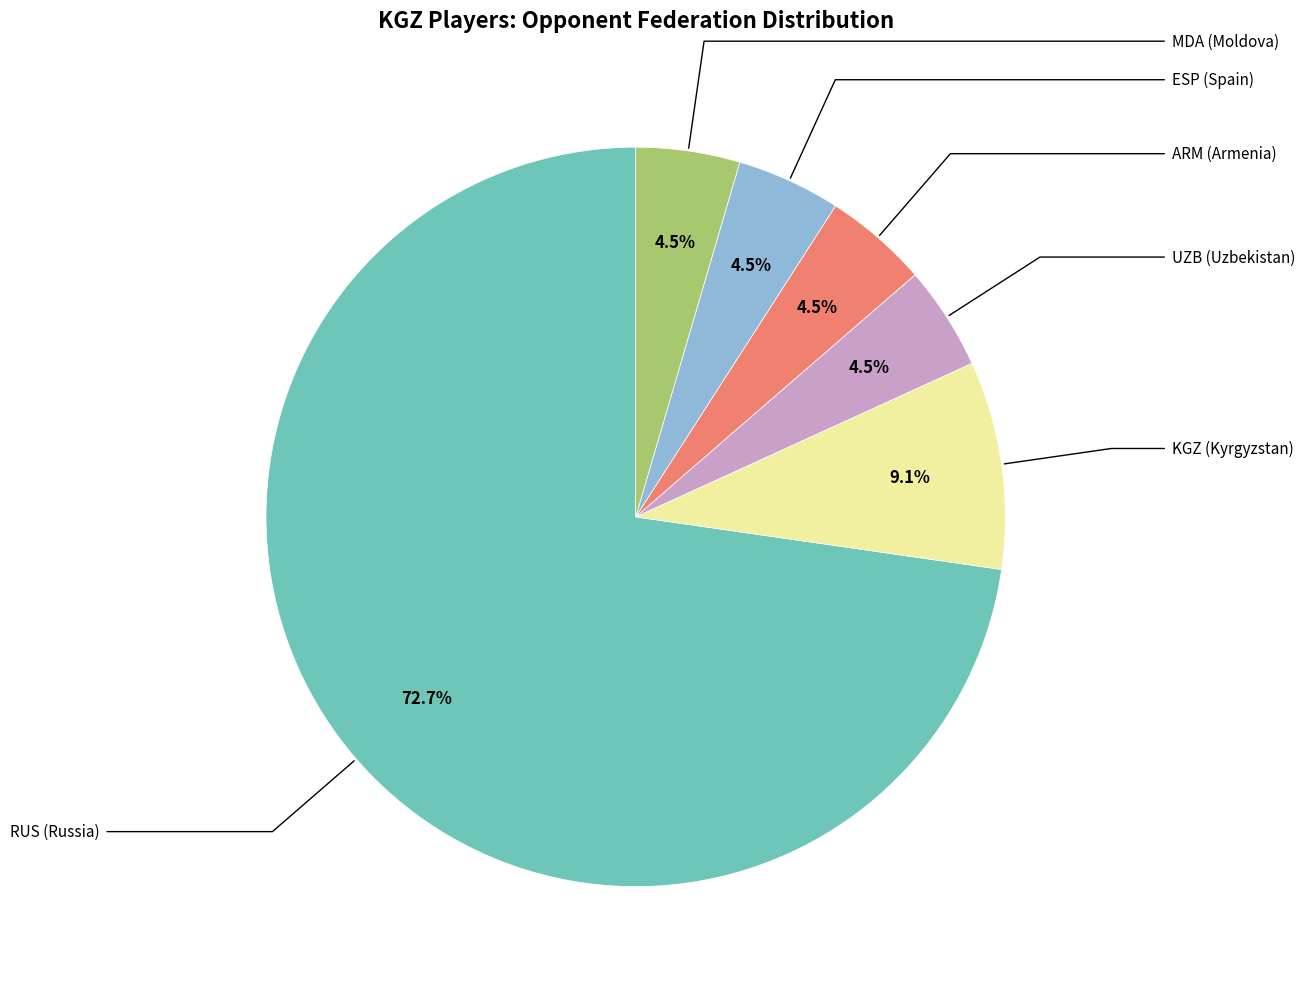

Does any single category account for the majority?

Yes